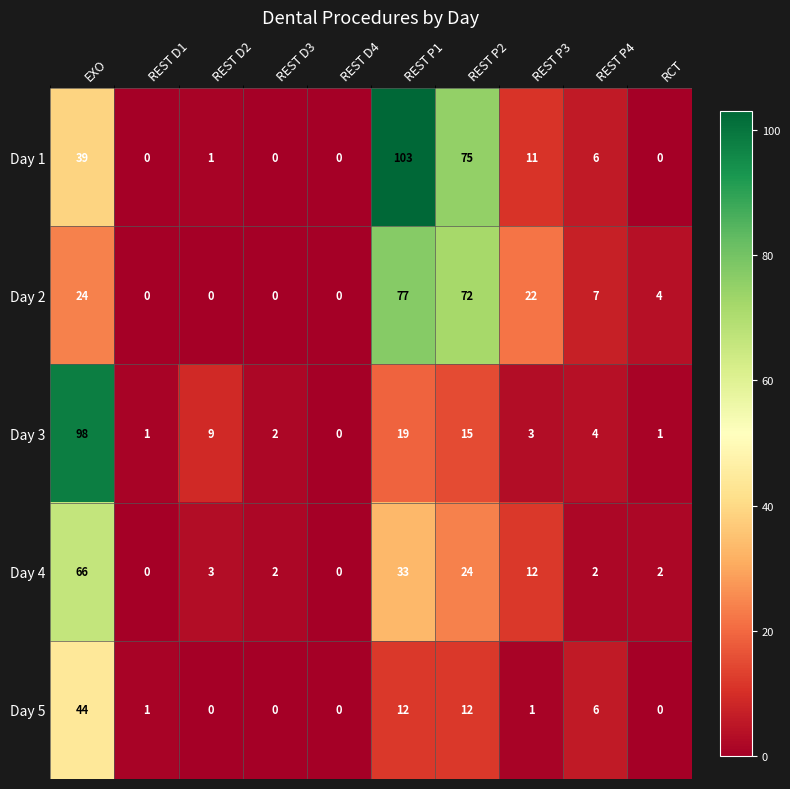

What is the average value of the Day 4 series?

14